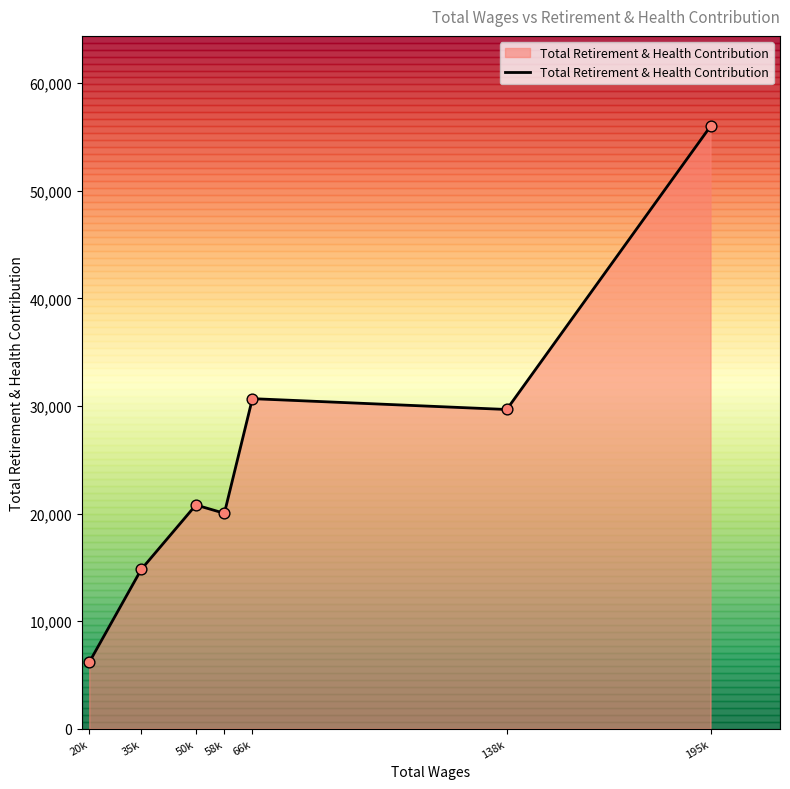

What is the change in value from 35k to 66k?

+15872